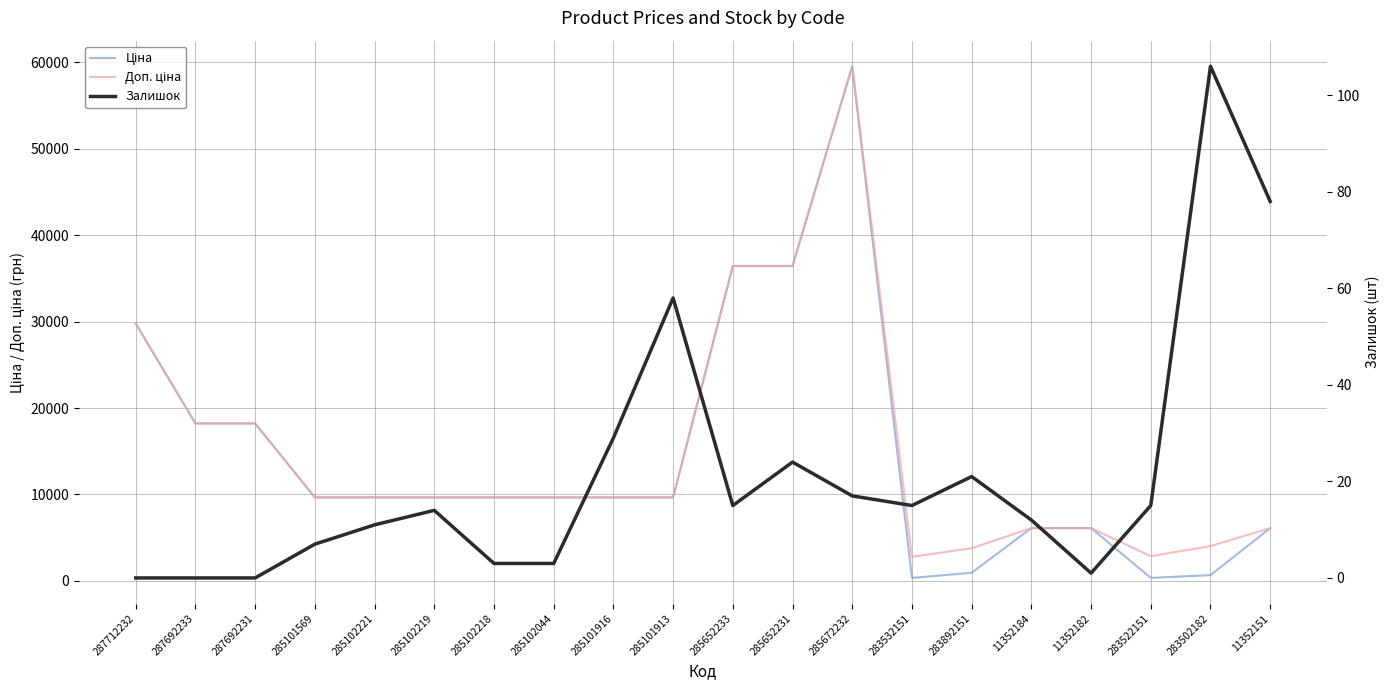

True or false: Ціна and Залишок cross at least once.

False